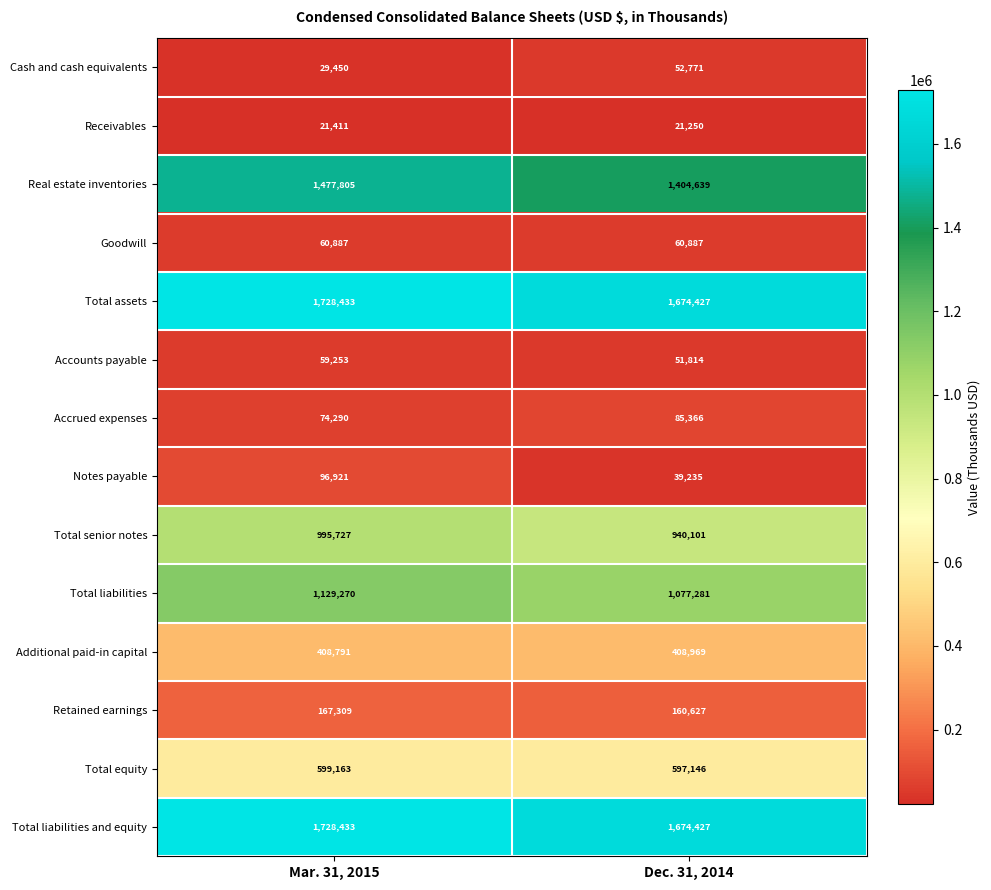

What is the sum of the Total liabilities values at Dec. 31, 2014 and Mar. 31, 2015?

2206551